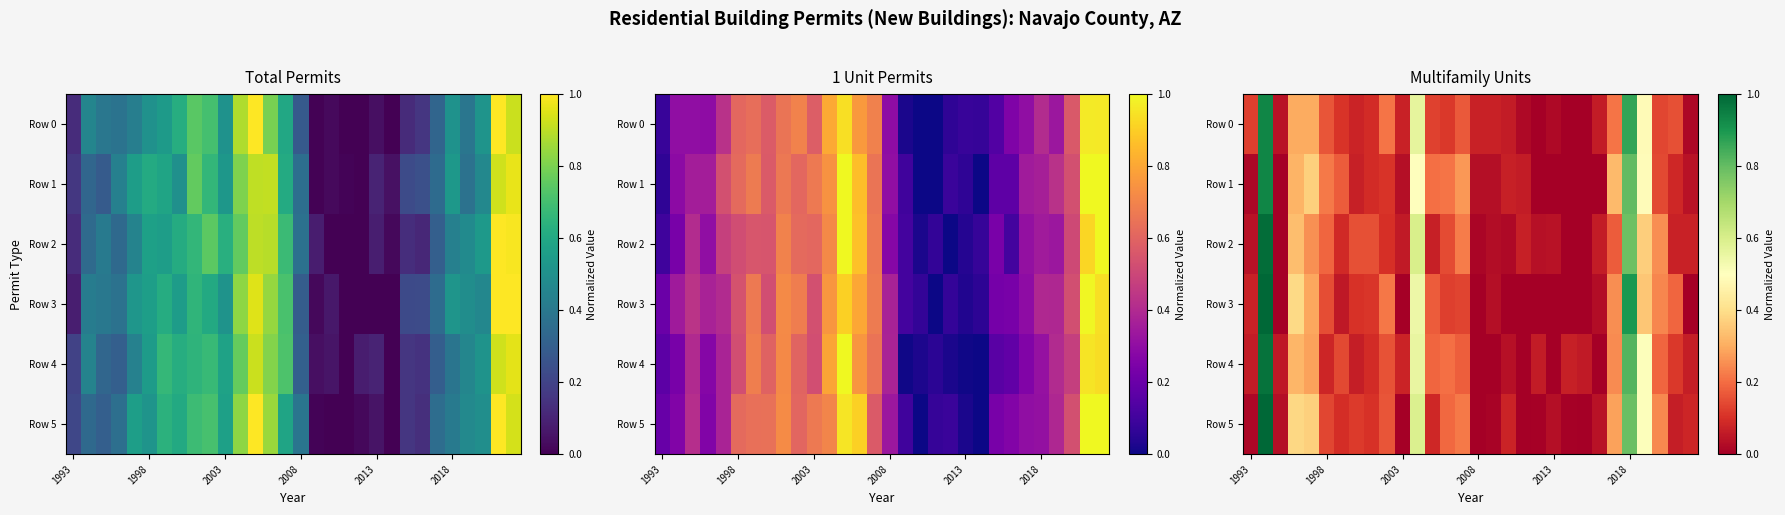

How many values in the Row 3 series exceed 0?

21